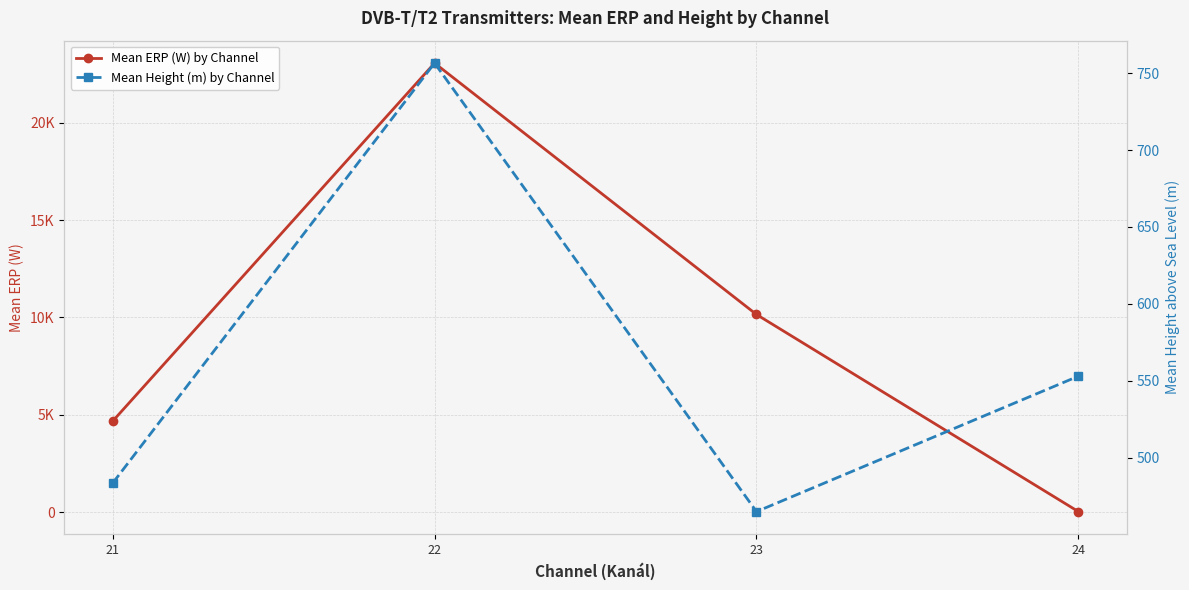

The Mean Height (m) by Channel series shows 291.5 at 21. True or false?

False